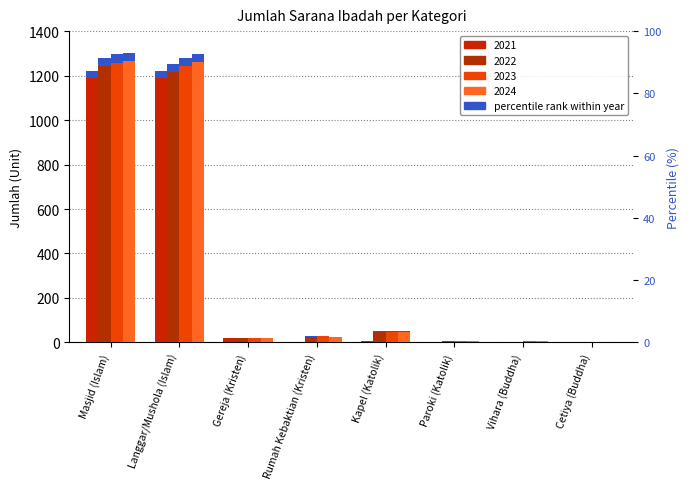

At Cetiya (Buddha), list the series in order from largest to smallest.

2021, 2022, 2023, 2024